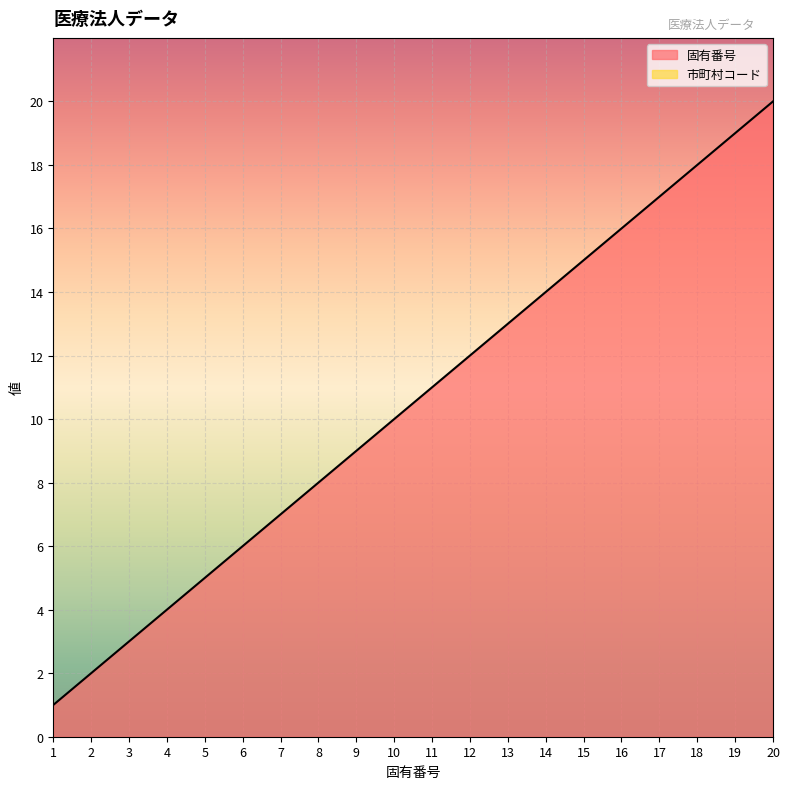

Where is the data nearest to the value 10?

10